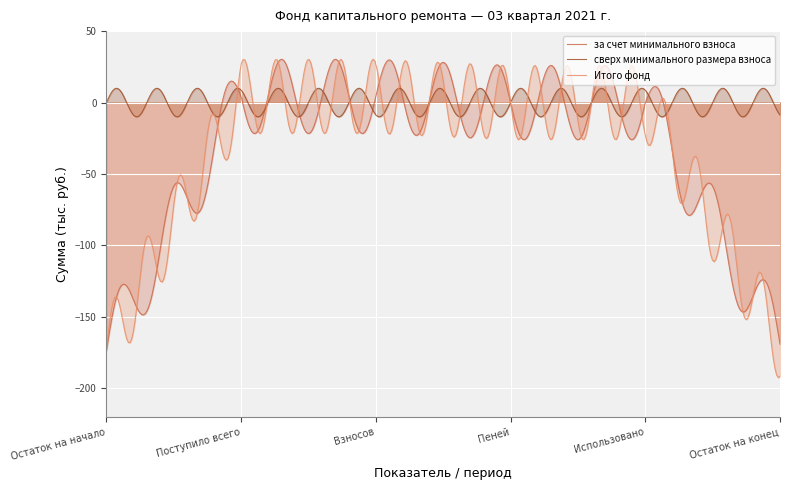

At which category does the chart reach its peak across all series?

Поступило всего